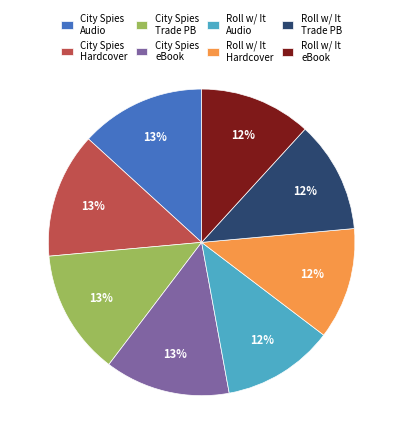

Is there any slice that represents more than half of the pie?

No